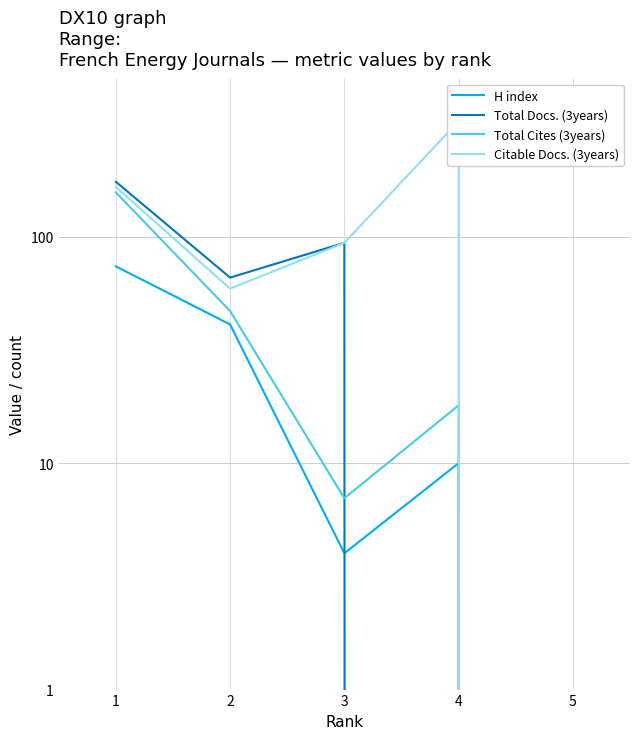

What is the sum of the Citable Docs. (3years) values at 4 and 3?

418